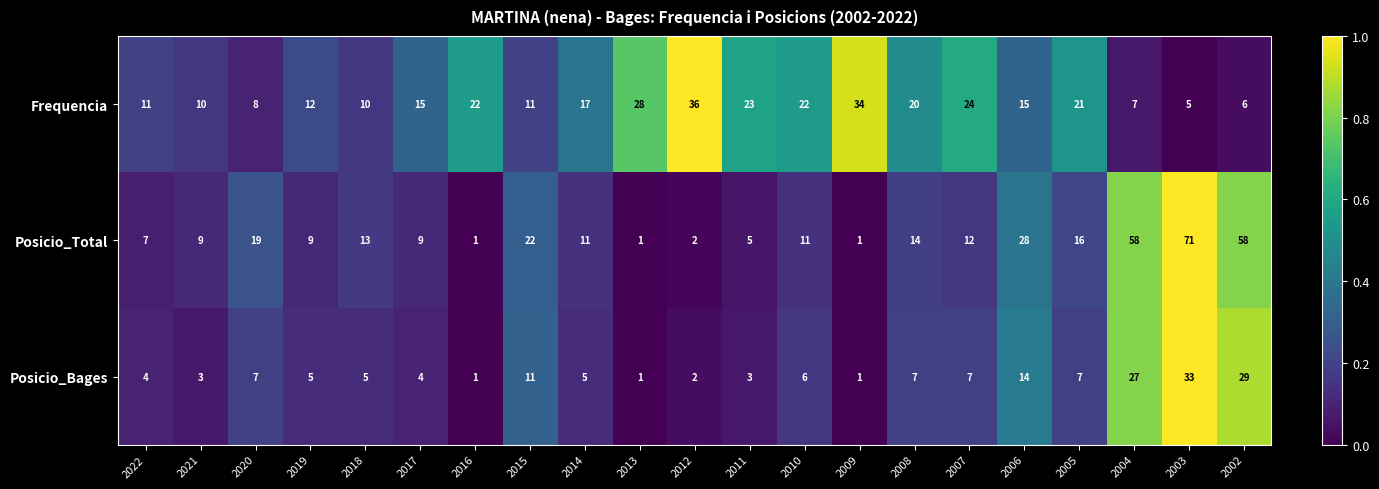

Which series has the largest range (max minus min)?

Posicio_Total